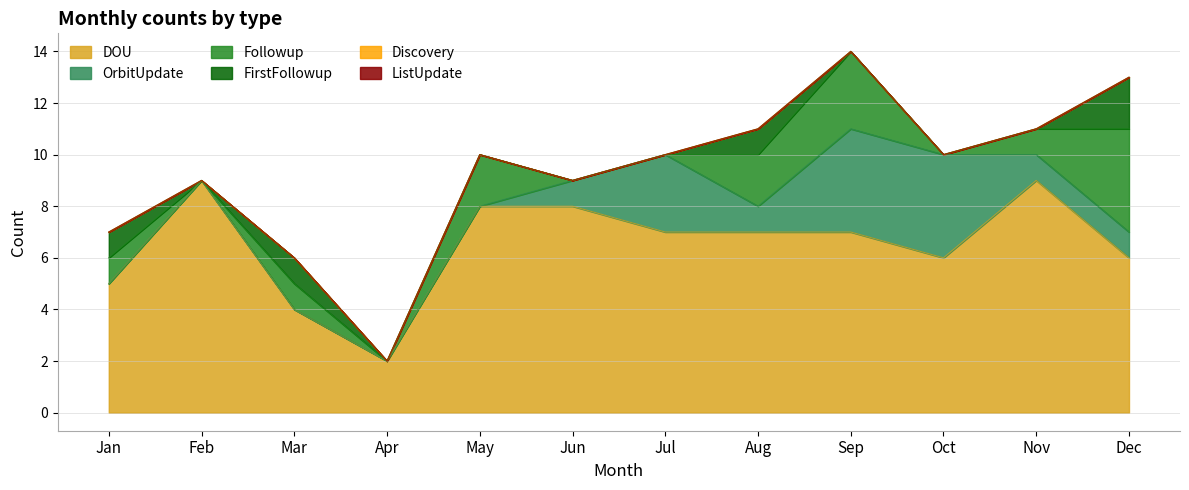

Count the FirstFollowup values in the range 0 to 1.

11